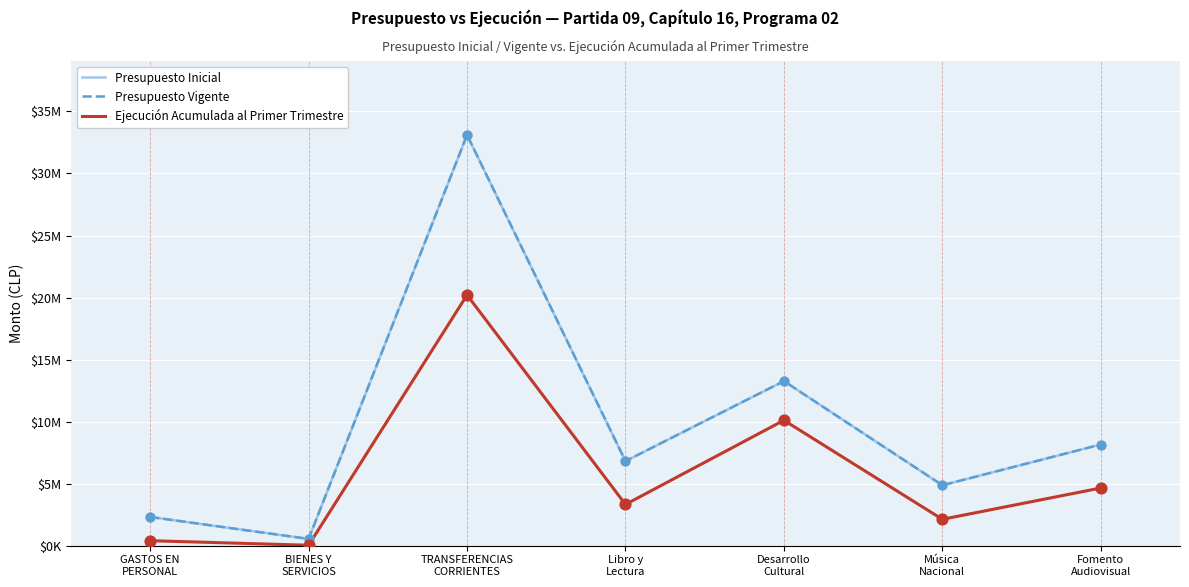

Does the chart have visible grid lines?

Yes